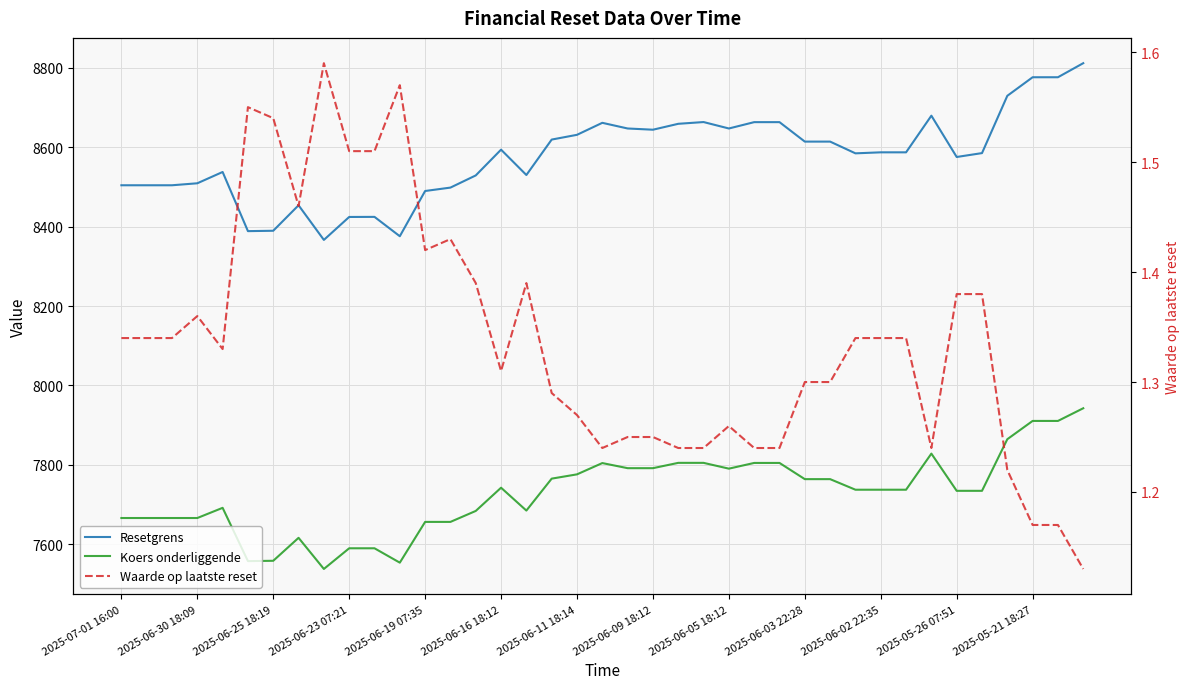

What is the difference between the Resetgrens values at 29 and 23?

78.8